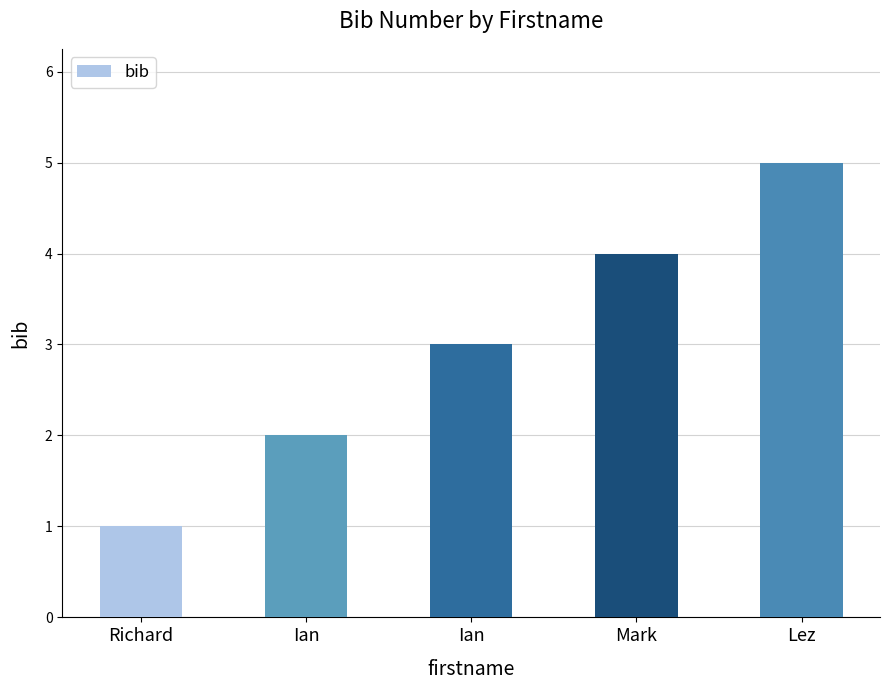

What is the difference between the maximum and minimum values?

4